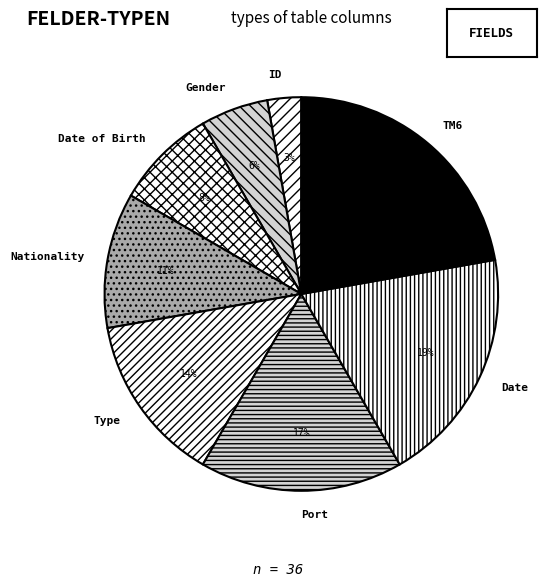

The Gender slice represents 1% of the pie. True or false?

False